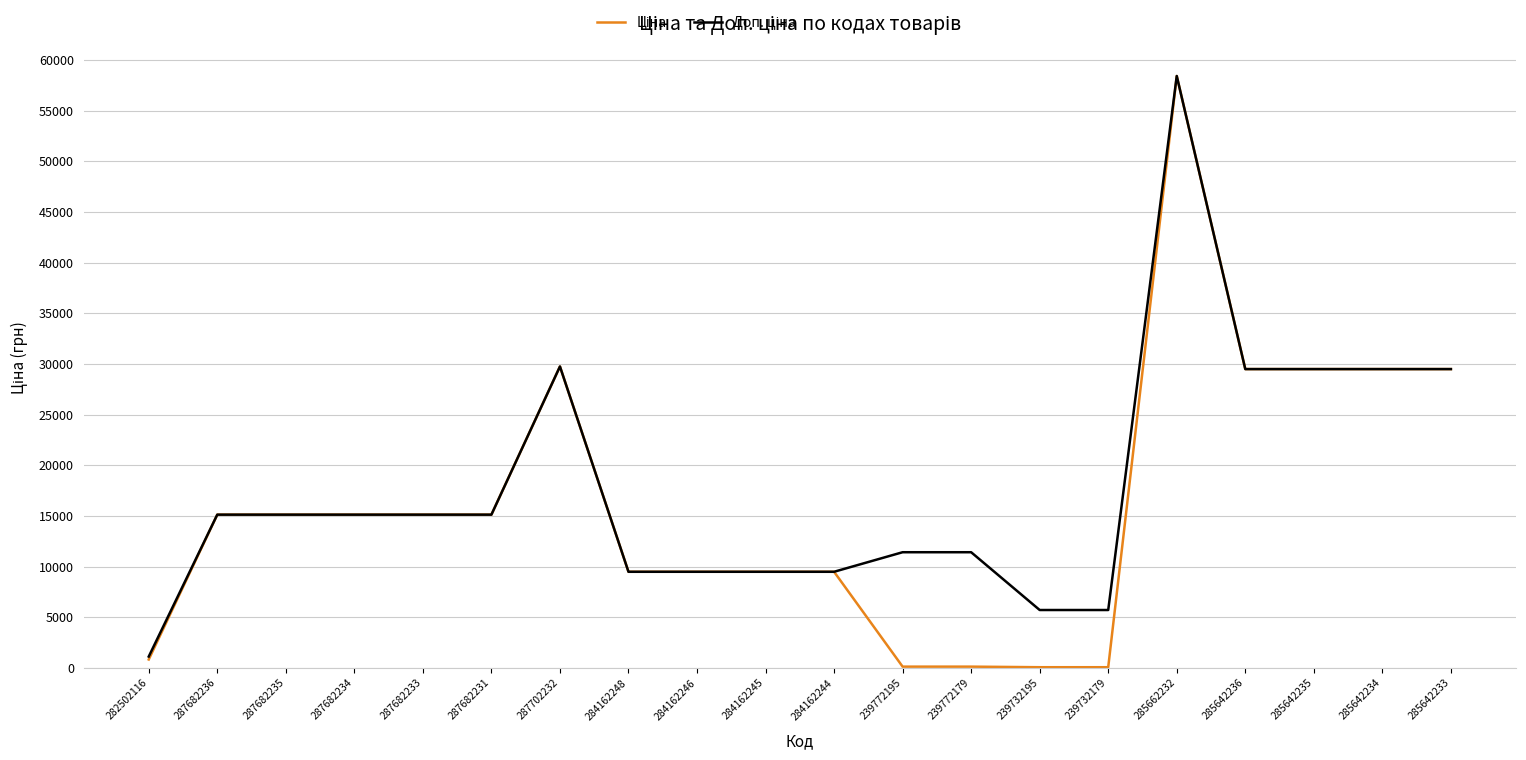

Which category has the highest value across all series?

285662232